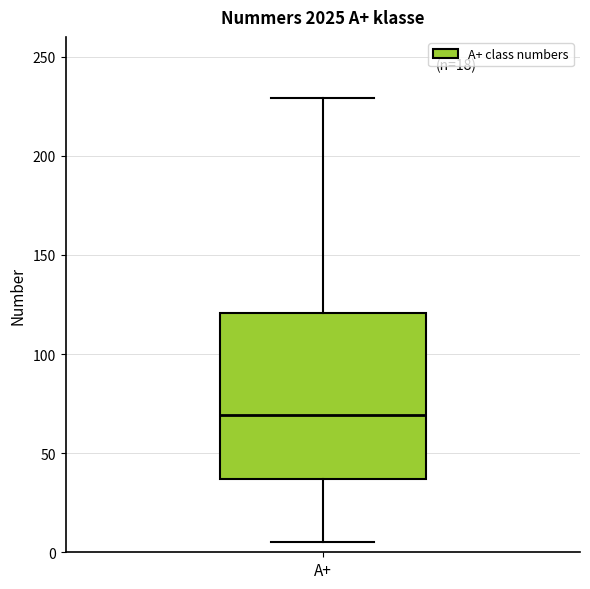

Where does the lower whisker of the box for A+ end on the y-axis? The values are not printed on the chart, so give them approximately, as read against the axis.

5